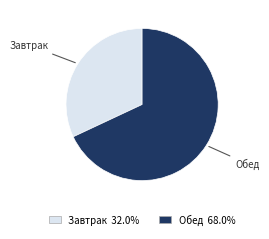

Is it true that Обед is 82% of the pie?

False